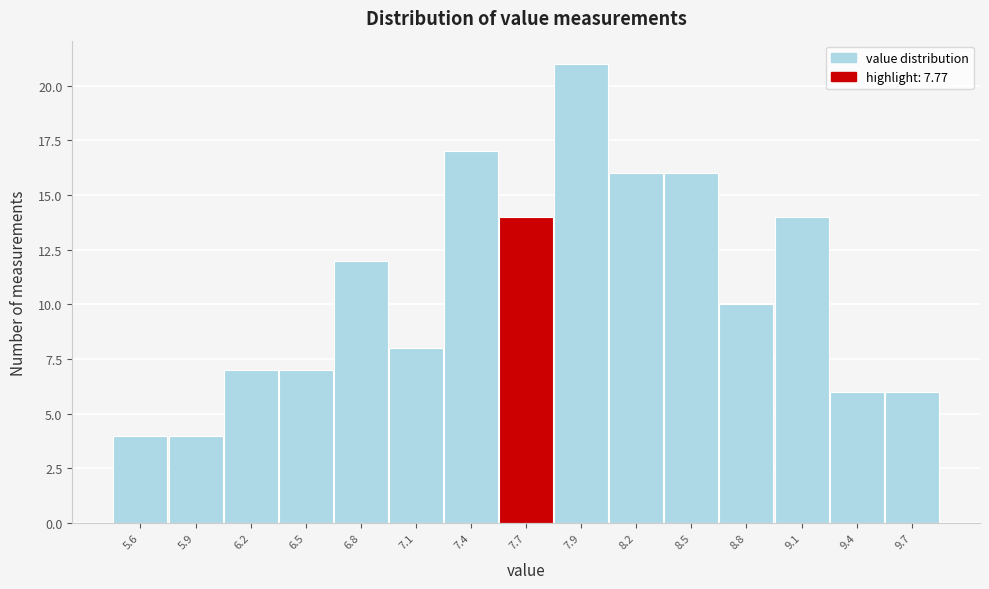

Reading left to right, what are all the values shown in this chart?

4	4	7	7	12	8	17	14	21	16	16	10	14	6	6